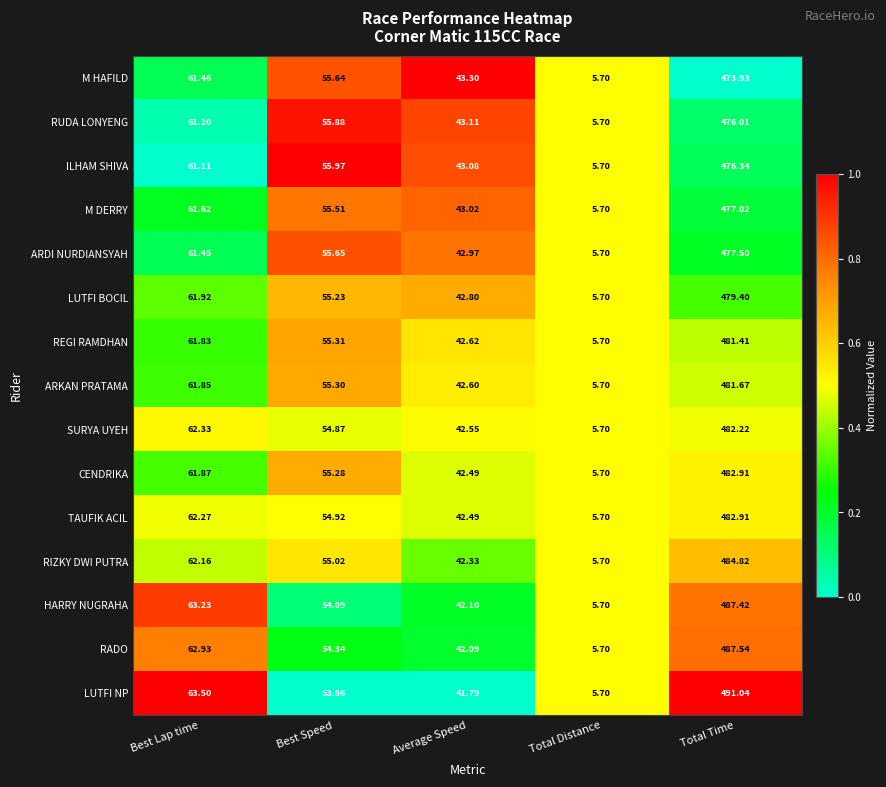

Where does the RIZKY DWI PUTRA series first go above 55?

Best Lap time